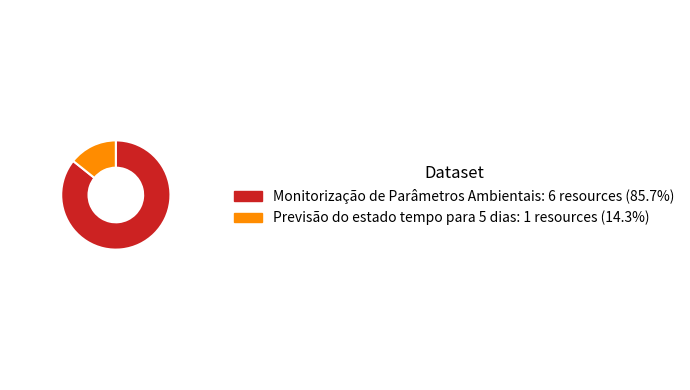

Which slice is the largest?

Monitorização de Parâmetros Ambientais